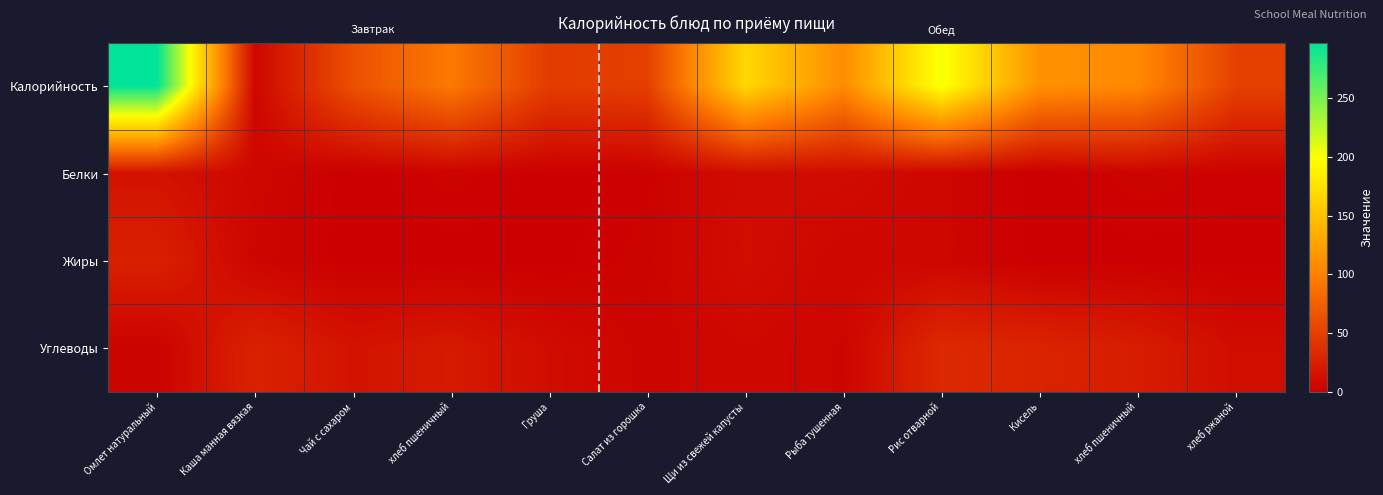

How many data points does each series have?

12